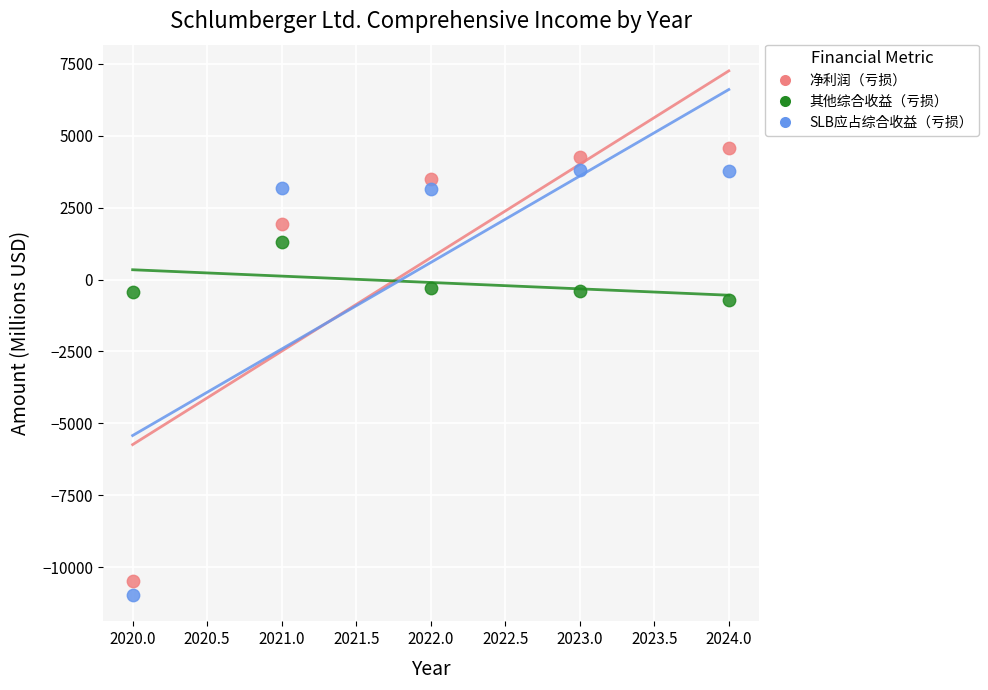

In the 净利润（亏损） series, what Y value is closest to -2953?

1928